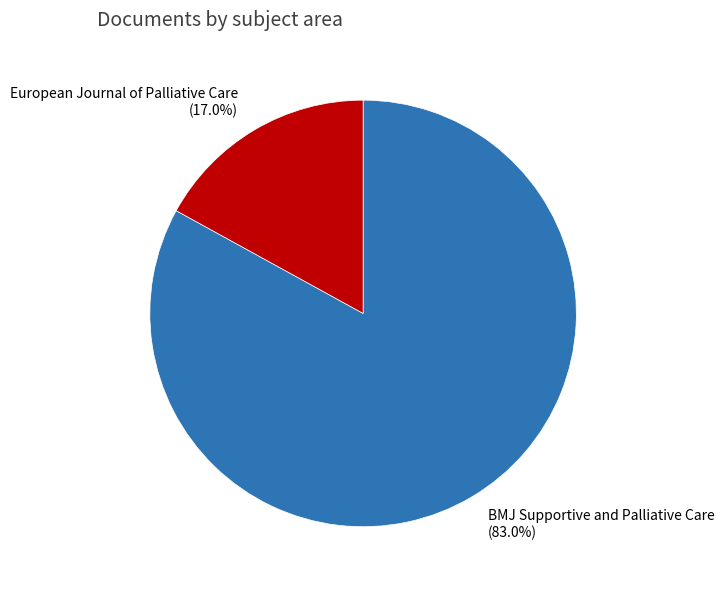

Which has a higher value, BMJ Supportive and Palliative Care or European Journal of Palliative Care?

BMJ Supportive and Palliative Care